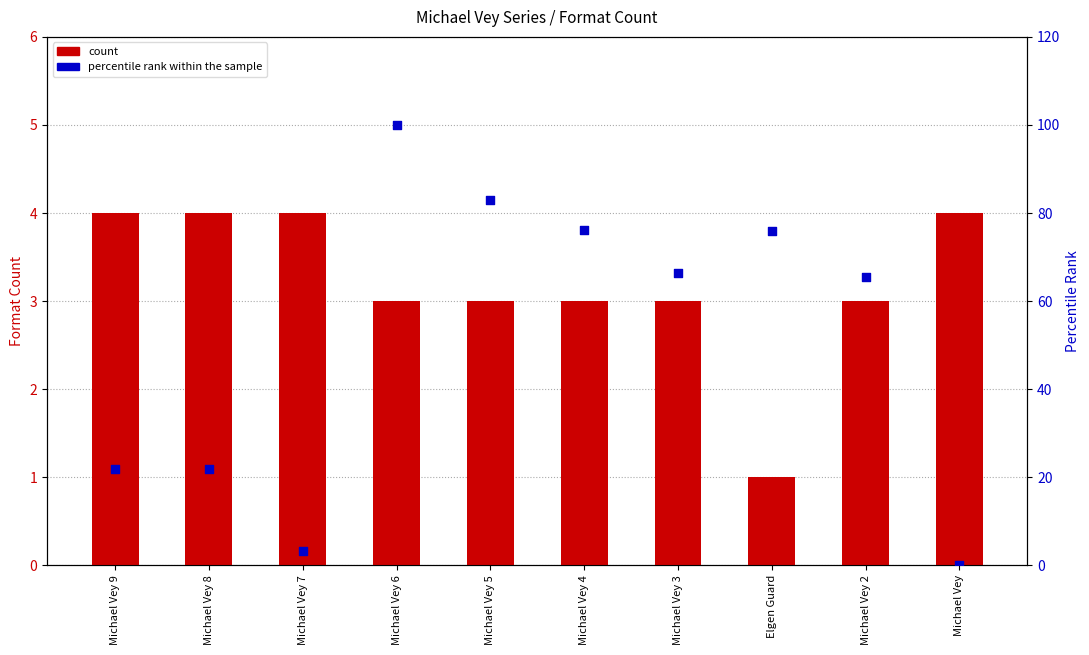

What are all the series names shown in the legend?

count, percentile rank within the sample